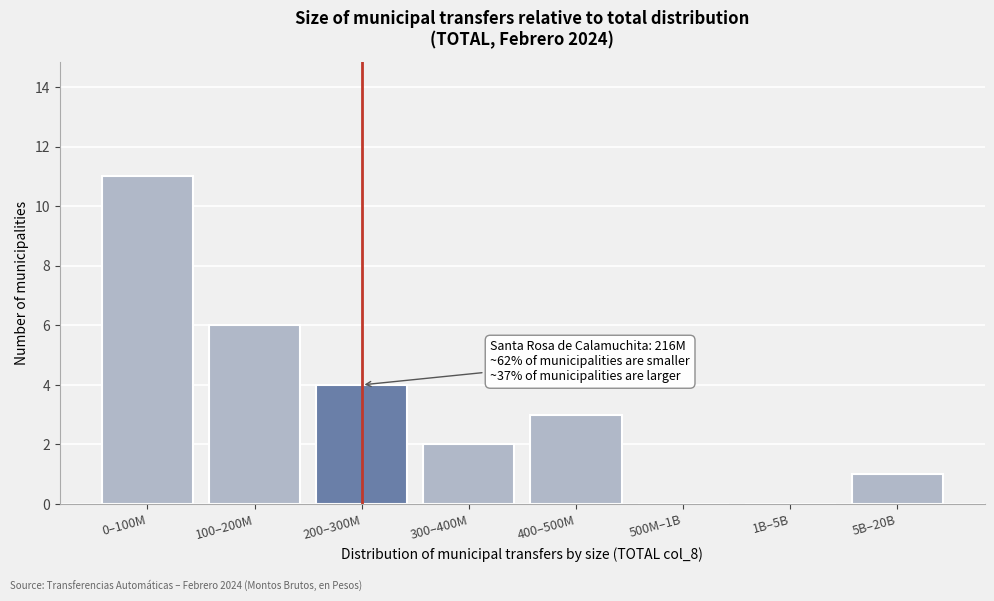

Reading right to left, what are all the values shown in this chart?

5B–20B=1	1B–5B=0	500M–1B=0	400–500M=3	300–400M=2	200–300M=4	100–200M=6	0–100M=11